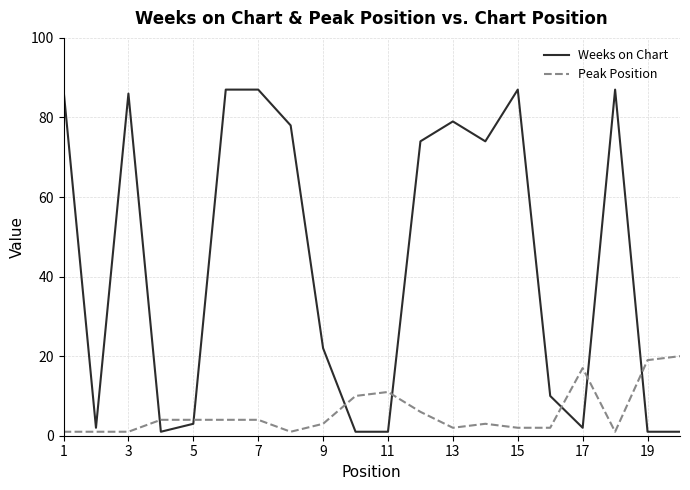

Reading left to right, extract all data points from this chart.

Weeks on Chart: 87	2	86	1	3	87	87	78	22	1	1	74	79	74	87	10	2	87	1	1
Peak Position: 1	1	1	4	4	4	4	1	3	10	11	6	2	3	2	2	17	1	19	20